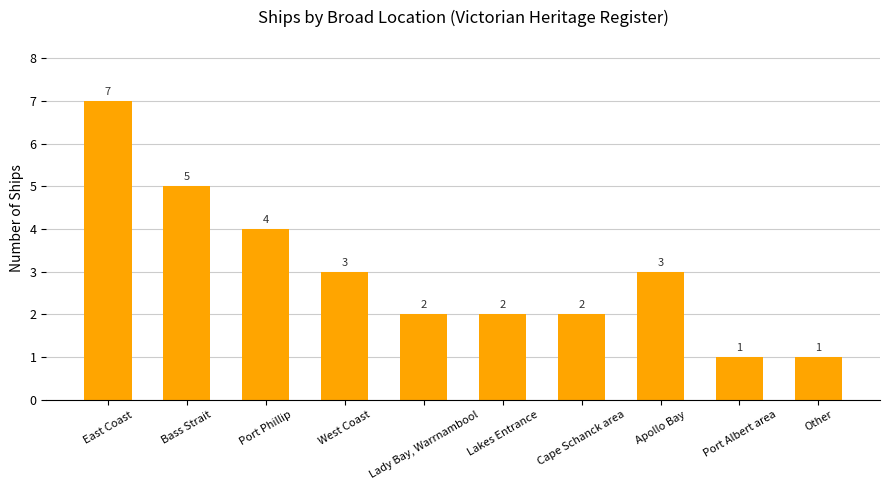

The value at West Coast is 4. True or false?

False